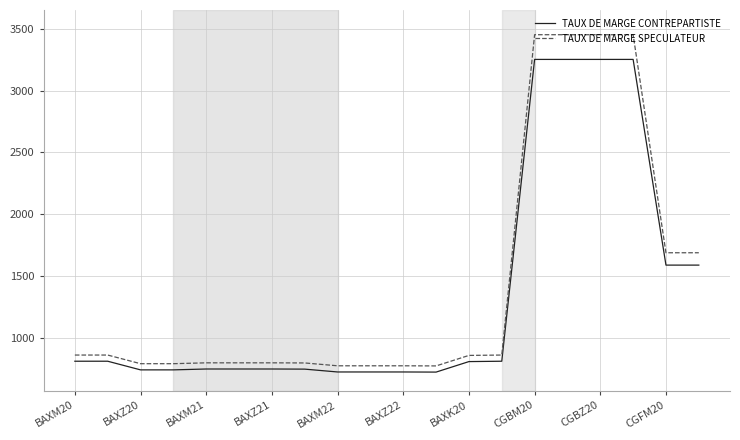

True or false: TAUX DE MARGE SPECULATEUR and TAUX DE MARGE CONTREPARTISTE cross at least once.

False